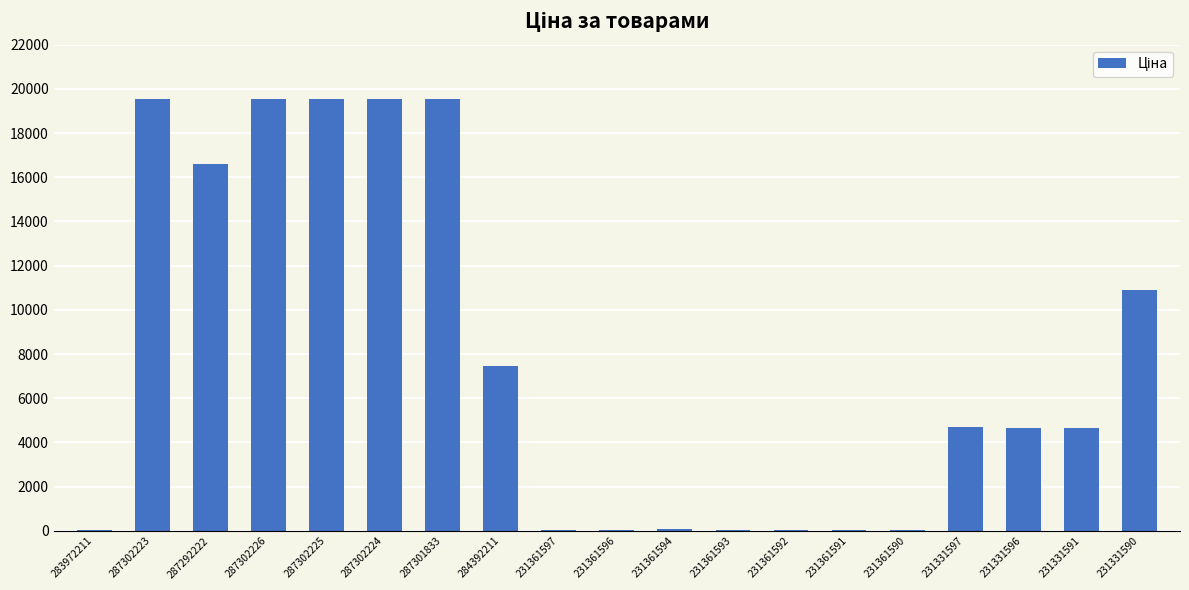

Which has a higher value, 231331590 or 284392211?

231331590